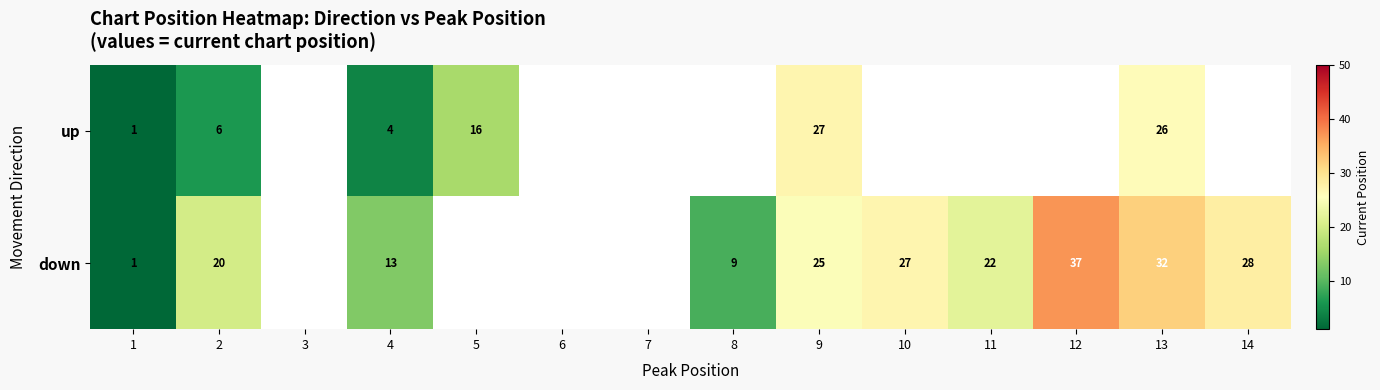

The value of down at 8 is 9. True or false?

True